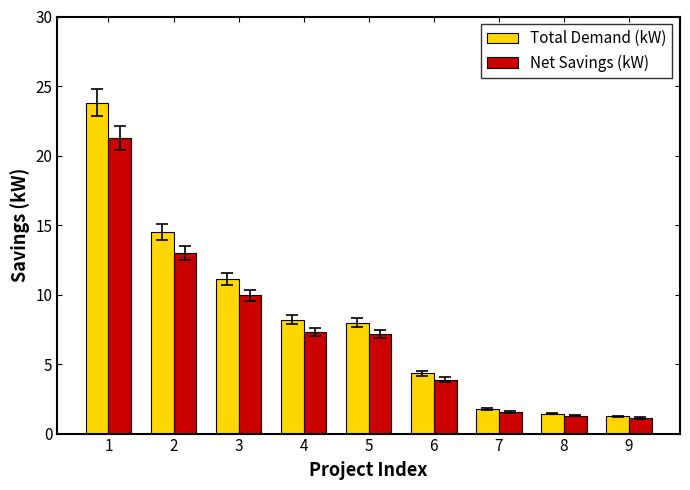

What is the highest value of the Total Demand (kW) series?

23.8